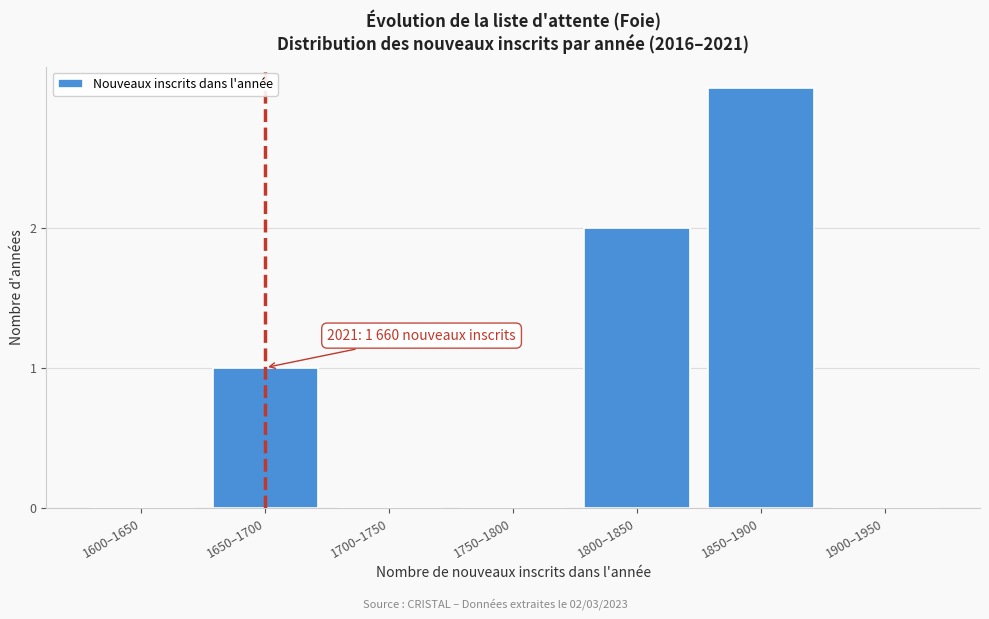

Reading left to right, extract all data points from this chart.

1600–1650=0	1650–1700=1	1700–1750=0	1750–1800=0	1800–1850=2	1850–1900=3	1900–1950=0